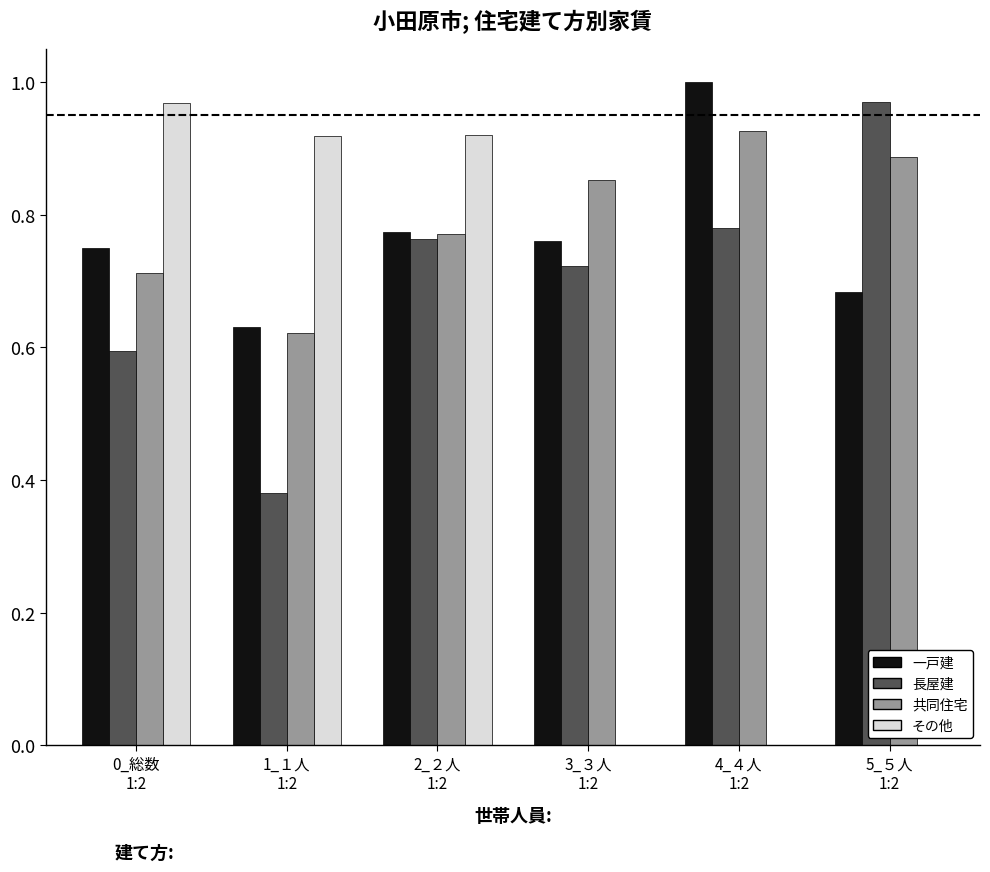

Are the bars horizontal?

No